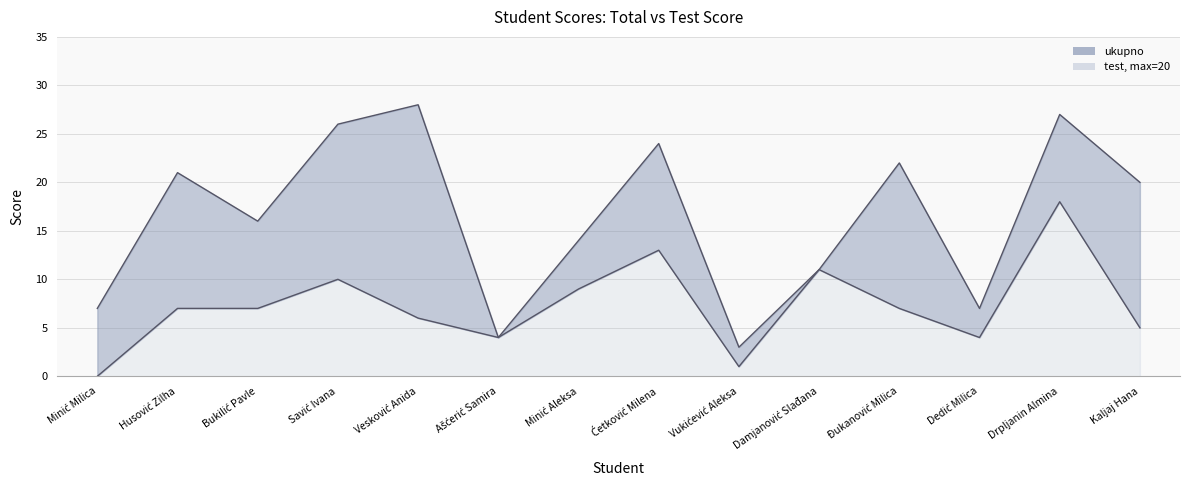

Between Husović Zilha and Drpljanin Almina, which series saw the biggest shift?

test, max=20